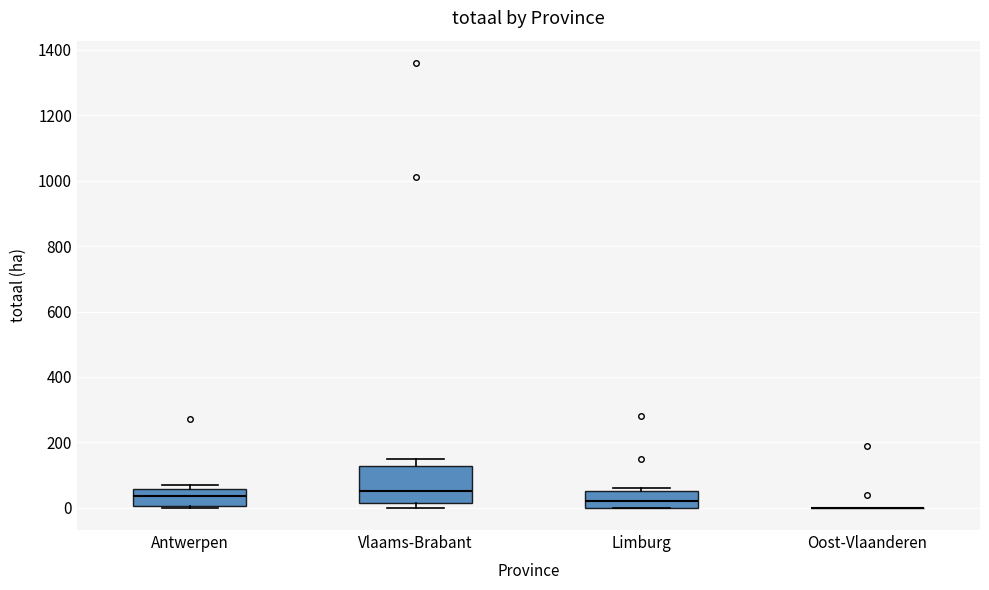

Reading left to right, transcribe this box plot: for each box, give where its median line is, the range the box spans, and where its two whiskers end, as read against the y-axis. The values are not printed on the chart, so give them approximately, as read against the axis.

Antwerpen: median 40, box 0 to 60, whiskers 0 to 80
Vlaams-Brabant: median 60, box 20 to 120, whiskers 0 to 160
Limburg: median 20, box 0 to 60, whiskers 0 to 60 (just above the box's upper edge)
Oost-Vlaanderen: box collapsed to a line at 0, whiskers 0 to 0